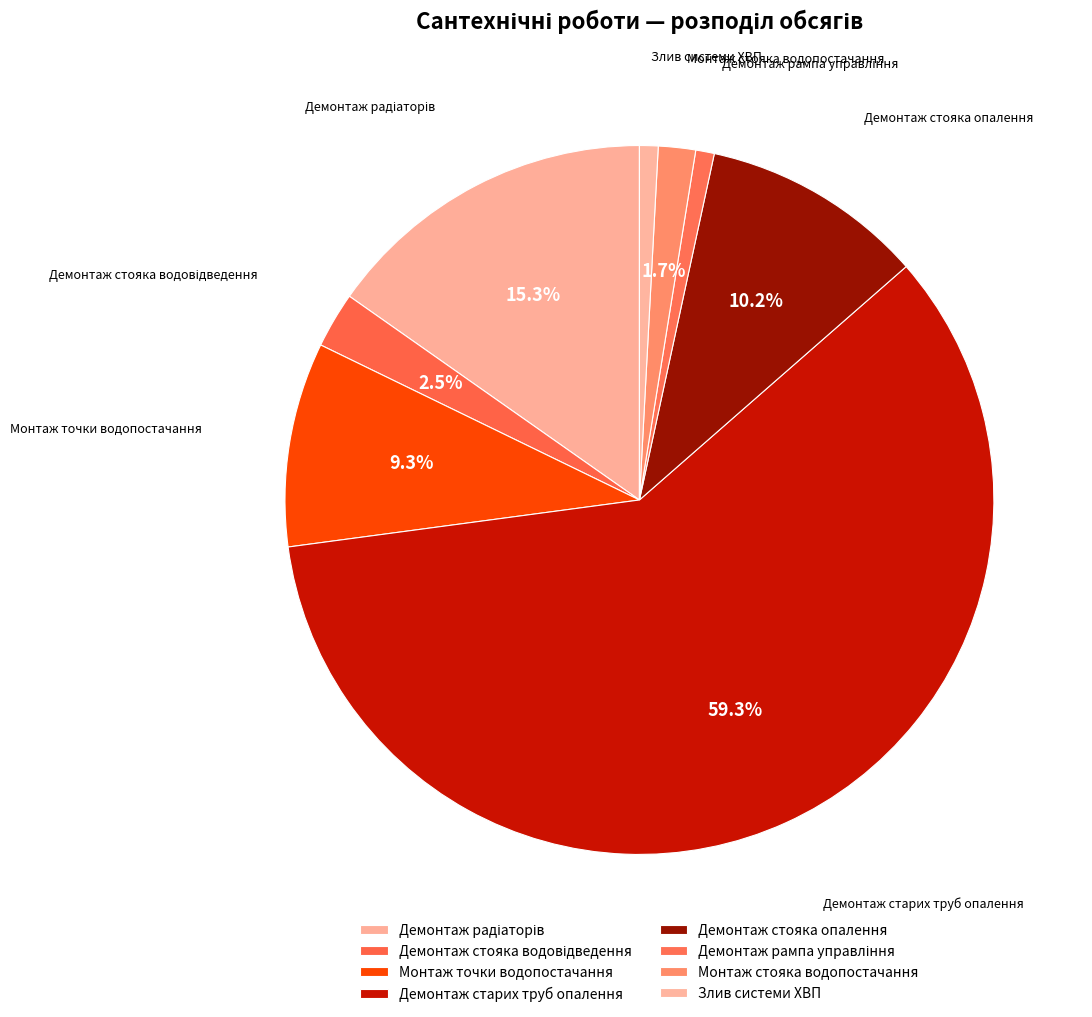

What is the largest slice in the pie chart?

Демонтаж старих труб опалення